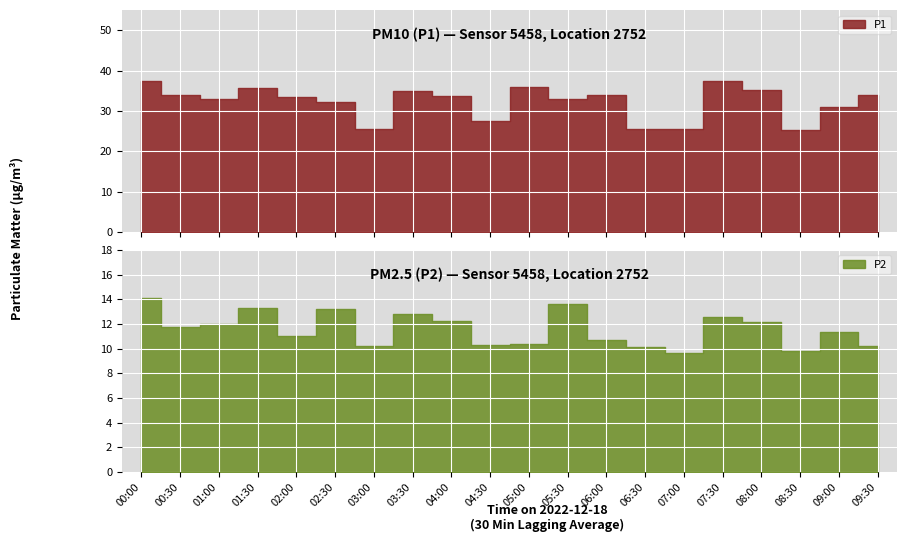

Where is the first local maximum for P2?

01:30